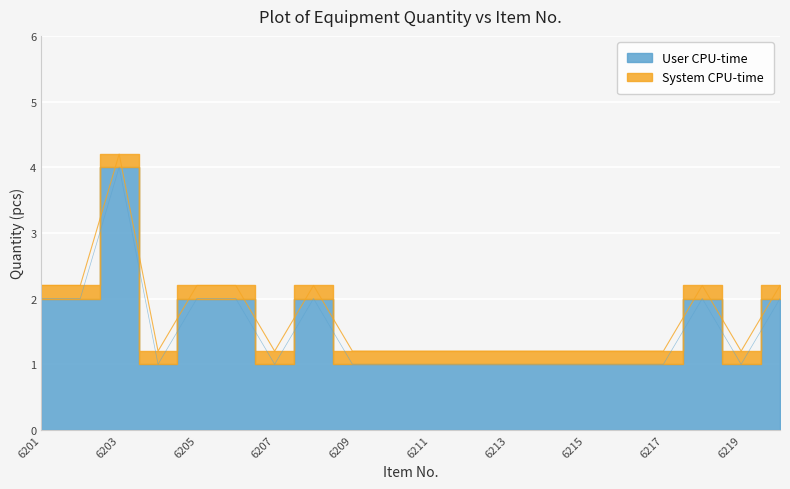

Reading left to right, list all the values displayed in this chart.

User CPU-time: 2.0	2.0	4.0	1.0	2.0	2.0	1.0	2.0	1.0	1.0	1.0	1.0	1.0	1.0	1.0	1.0	1.0	2.0	1.0	2.0
System CPU-time: 2.2	2.2	4.2	1.2	2.2	2.2	1.2	2.2	1.2	1.2	1.2	1.2	1.2	1.2	1.2	1.2	1.2	2.2	1.2	2.2